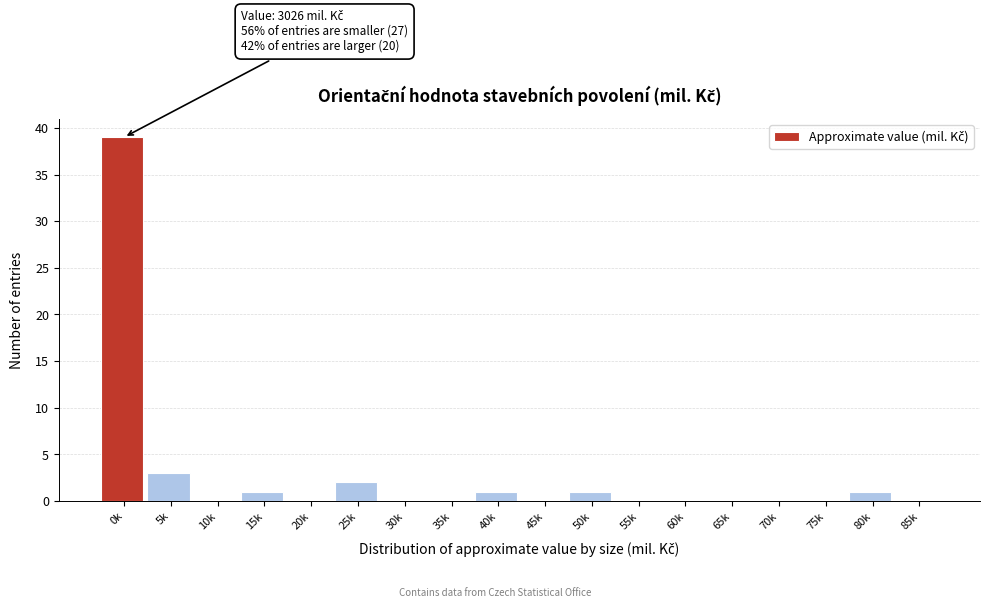

Reading left to right, list all the values displayed in this chart.

0k=39	5k=3	10k=0	15k=1	20k=0	25k=2	30k=0	35k=0	40k=1	45k=0	50k=1	55k=0	60k=0	65k=0	70k=0	75k=0	80k=1	85k=0